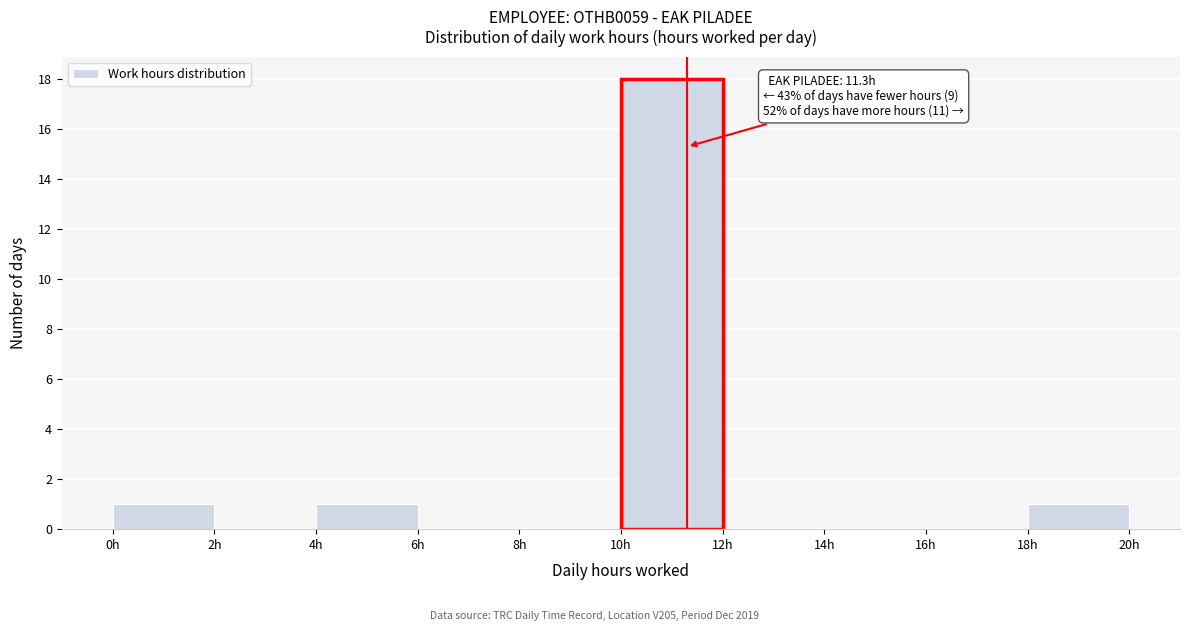

Over which range of the x-axis is the bar tallest?

10 to 12